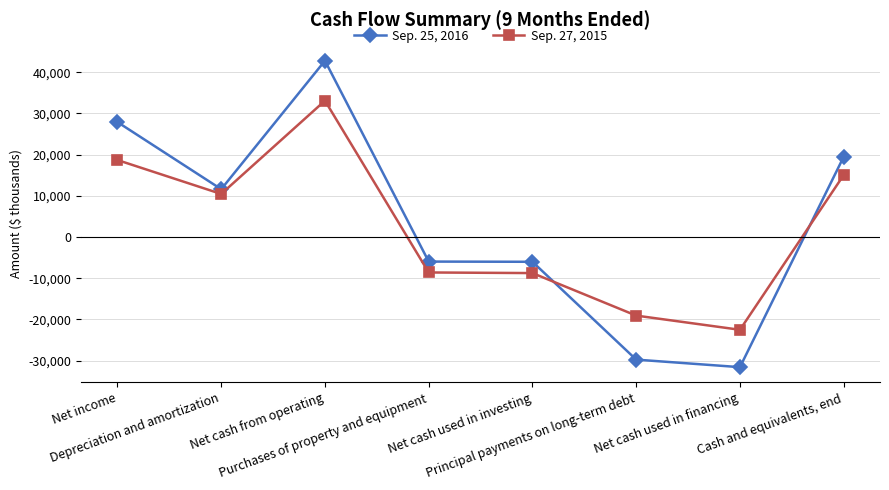

At which category is the sum across all series the highest?

Net cash from operating